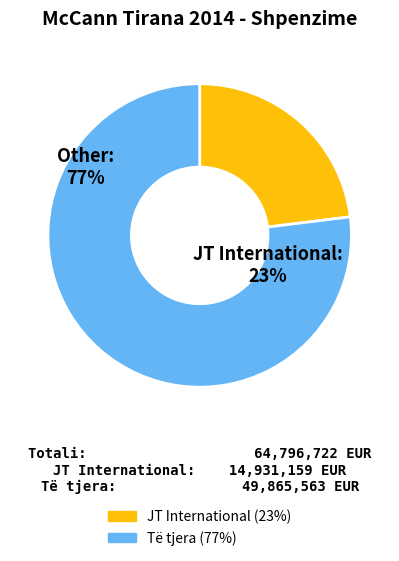

Does AirOne cost account for over 50% of the chart?

No